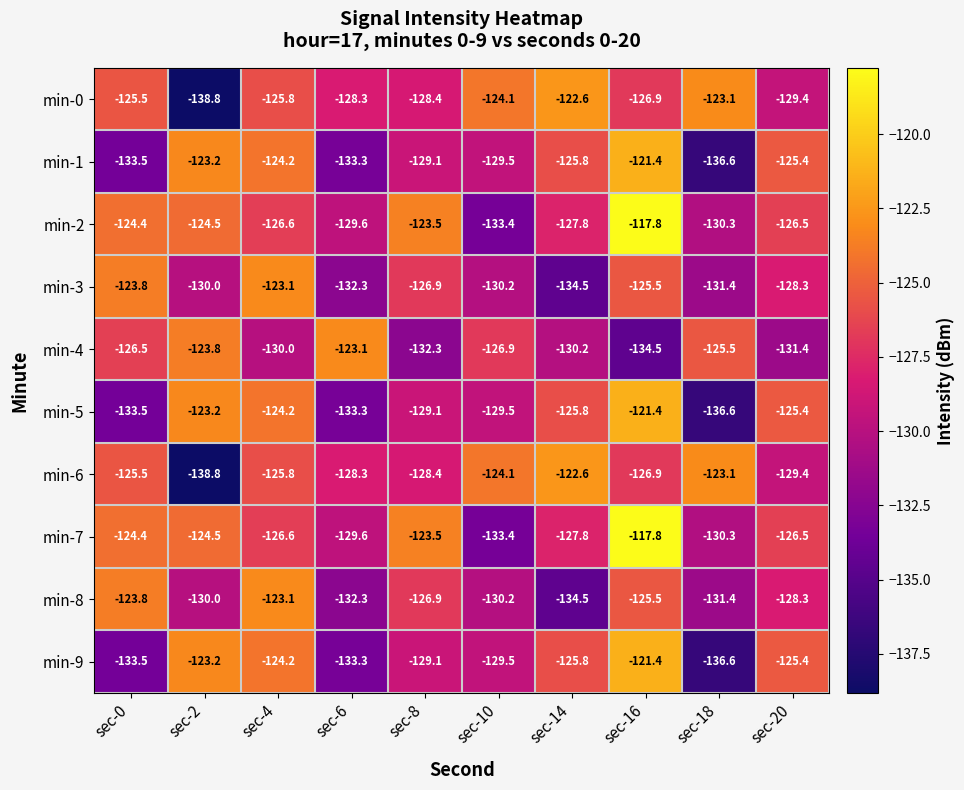

The value of min-6 at sec-16 is -182.3. True or false?

False